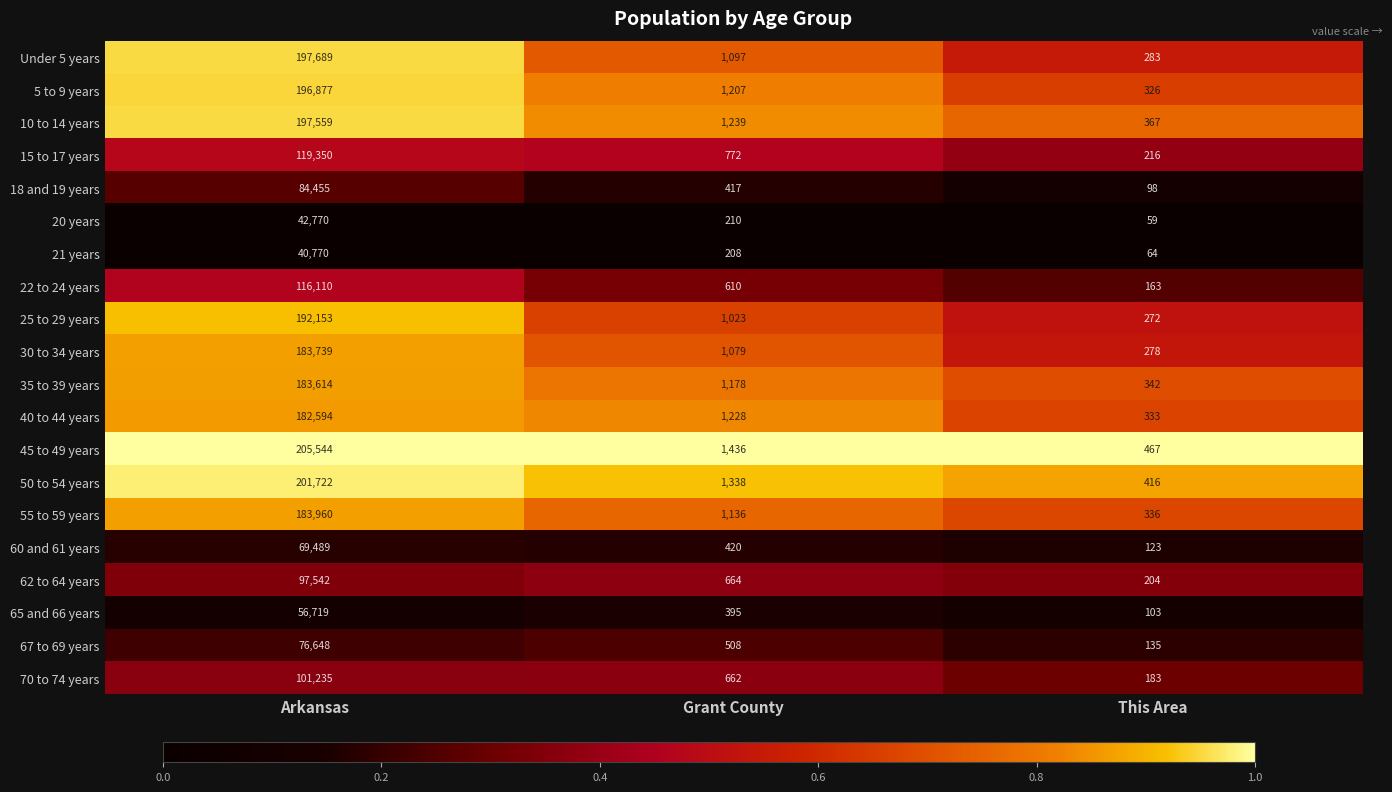

At which label does 55 to 59 years reach its peak?

Arkansas